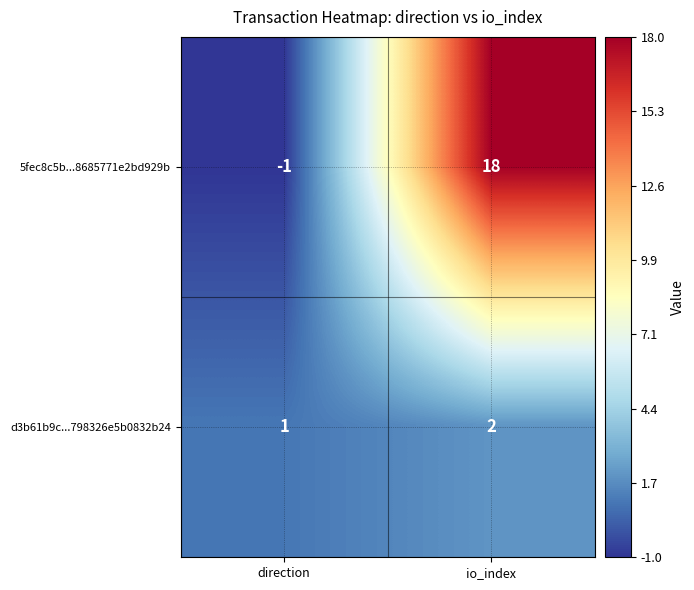

Reading left to right, list all the values displayed in this chart.

5fec8c5b...8685771e2bd929b: -1	18
d3b61b9c...798326e5b0832b24: 1	2